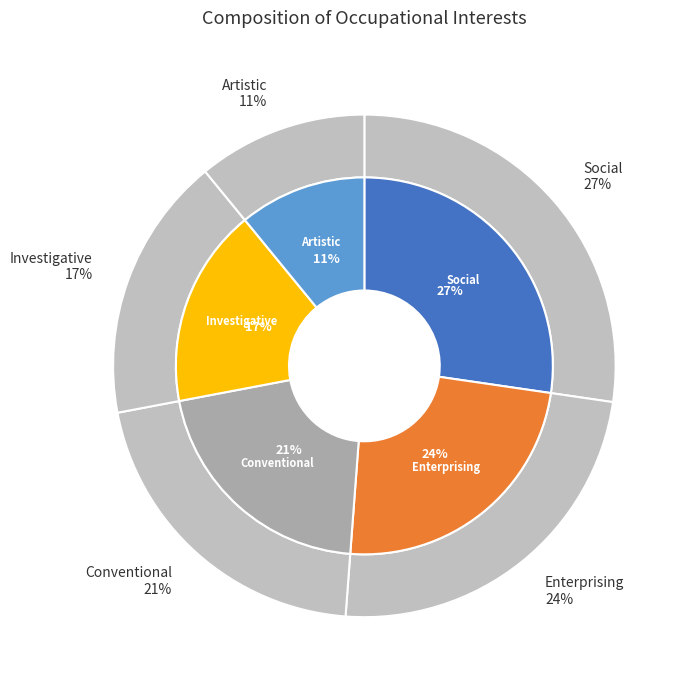

To the nearest percent, what percentage of the pie is Conventional?

21%